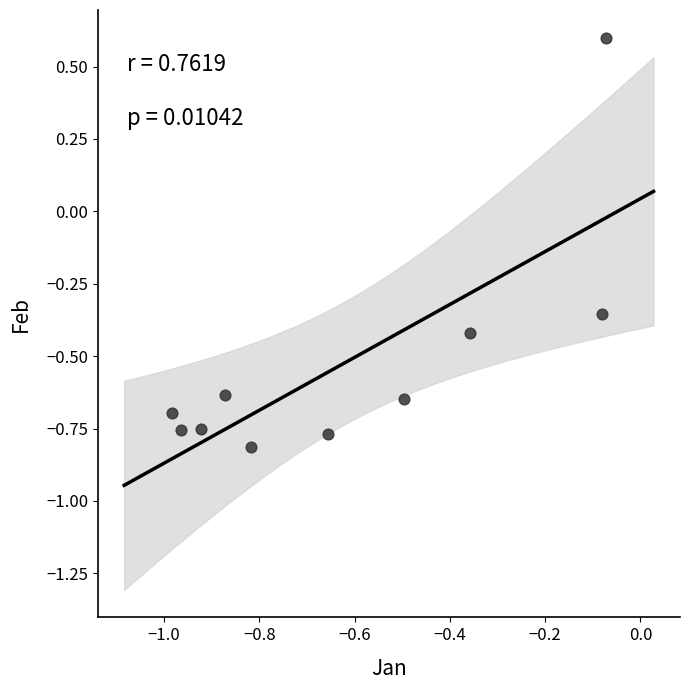

What is the range of X values (max minus min)?

0.9